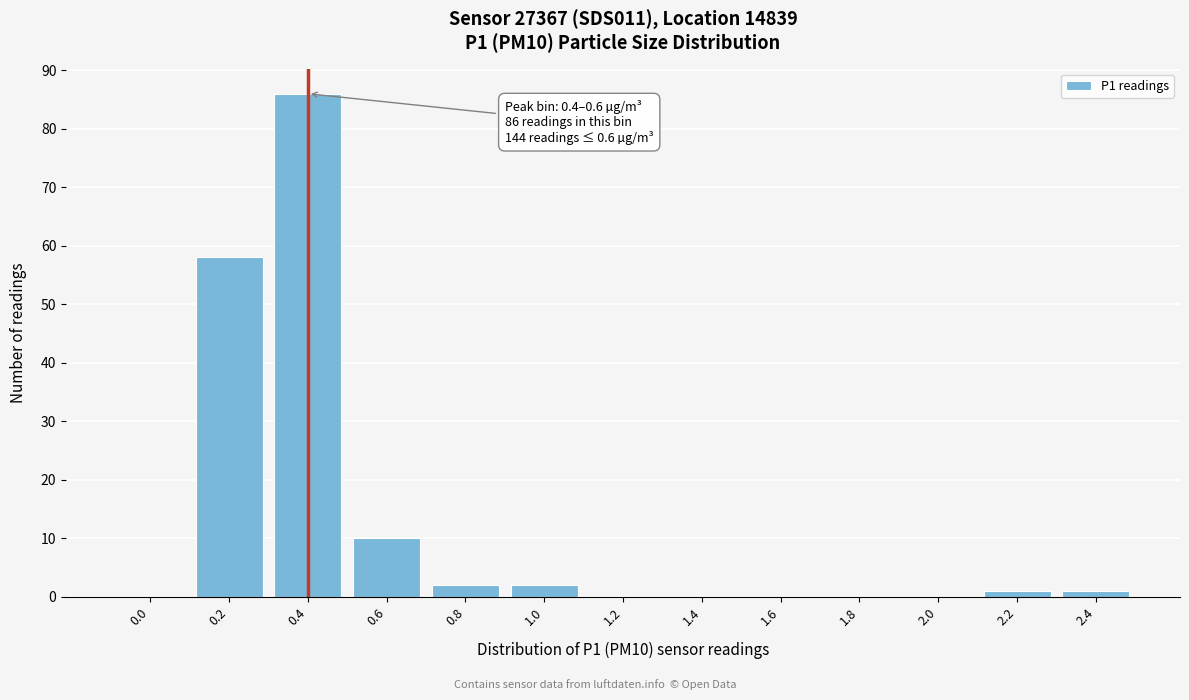

Reading left to right, what are all the values shown in this chart?

0.0=0	0.2=58	0.4=86	0.6=10	0.8=2	1.0=2	1.2=0	1.4=0	1.6=0	1.8=0	2.0=0	2.2=1	2.4=1